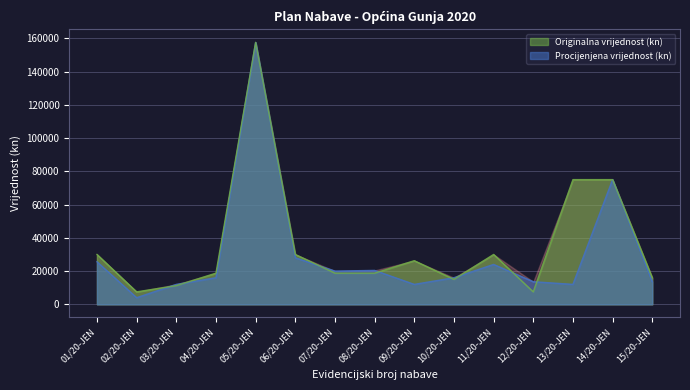

Reading left to right, transcribe all the data shown in this chart.

Procijenjena vrijednost (kn): 25600	4000	12000	16000	157500	28000	20000	20400	12000	16000	24000	13600	12000	75000	13600
Originalna vrijednost (kn): 30000	7500	11250	18750	157500	30000	18750	18750	26250	15000	30000	7500	75000	75000	16000